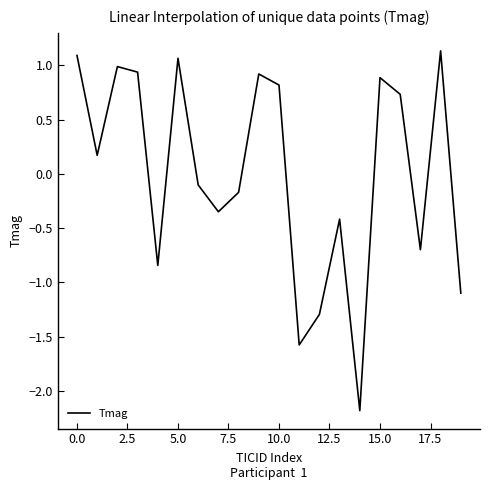

What is the difference between the maximum and minimum values?

3.3